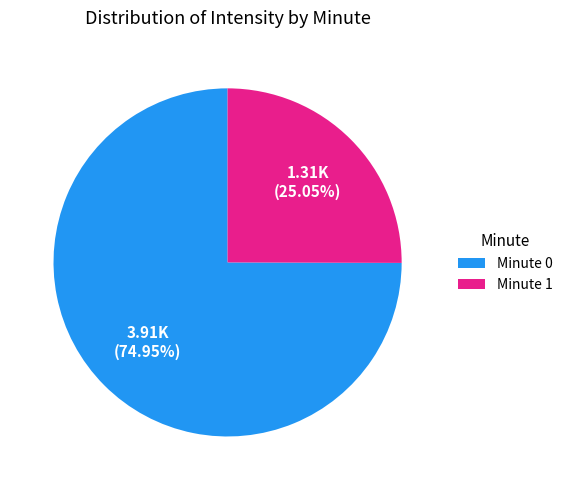

Which slice is the smallest?

Minute 1